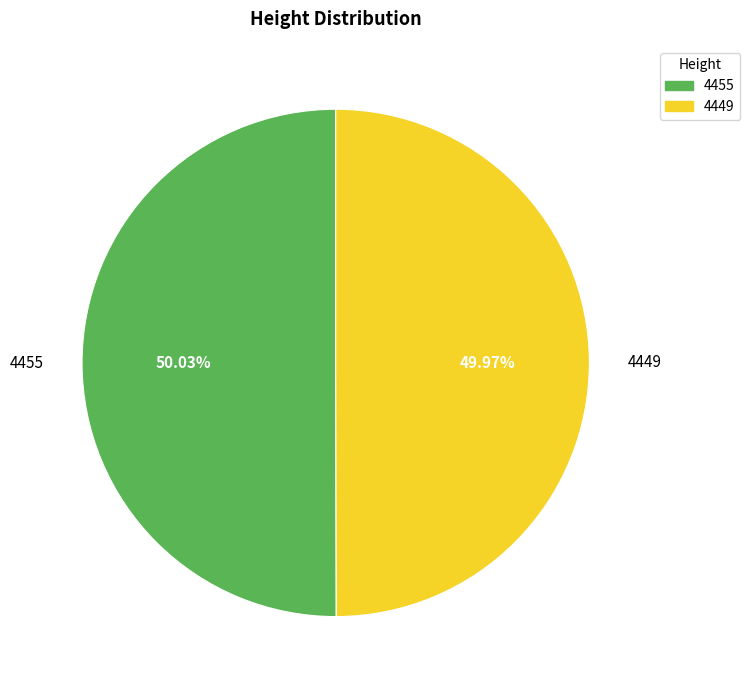

Count the number of slices in the pie.

2